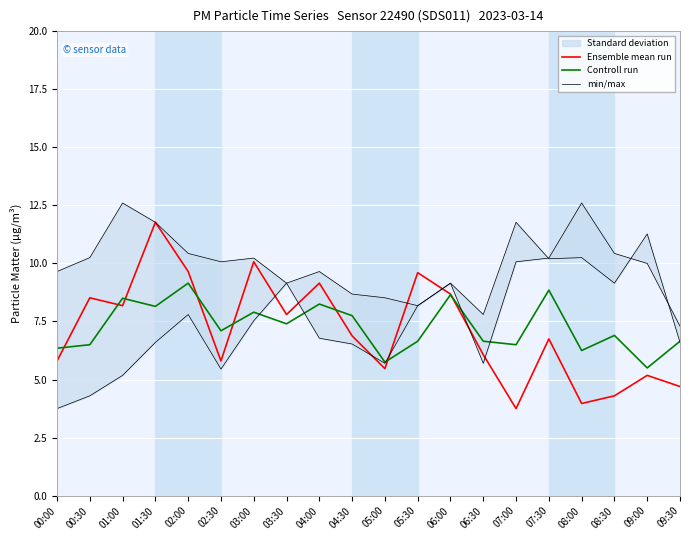

Reading left to right, what are all the values shown in this chart?

Ensemble mean run: 00:00=5.8	00:30=8.5	01:00=8.2	01:30=11.8	02:00=9.7	02:30=5.8	03:00=10.1	03:30=7.8	04:00=9.2	04:30=6.9	05:00=5.5	05:30=9.6	06:00=8.7	06:30=6.1	07:00=3.8	07:30=6.8	08:00=4.0	08:30=4.3	09:00=5.2	09:30=4.7
Controll run: 00:00=6.3	00:30=6.5	01:00=8.5	01:30=8.1	02:00=9.2	02:30=7.1	03:00=7.9	03:30=7.4	04:00=8.2	04:30=7.8	05:00=5.8	05:30=6.7	06:00=8.7	06:30=6.7	07:00=6.5	07:30=8.8	08:00=6.2	08:30=6.9	09:00=5.5	09:30=6.7
min/max: 00:00=3.8	00:30=4.3	01:00=5.2	01:30=6.6	02:00=7.8	02:30=5.5	03:00=7.5	03:30=9.2	04:00=6.8	04:30=6.5	05:00=5.7	05:30=8.2	06:00=9.2	06:30=5.7	07:00=10.1	07:30=10.2	08:00=12.6	08:30=10.4	09:00=10.0	09:30=7.3